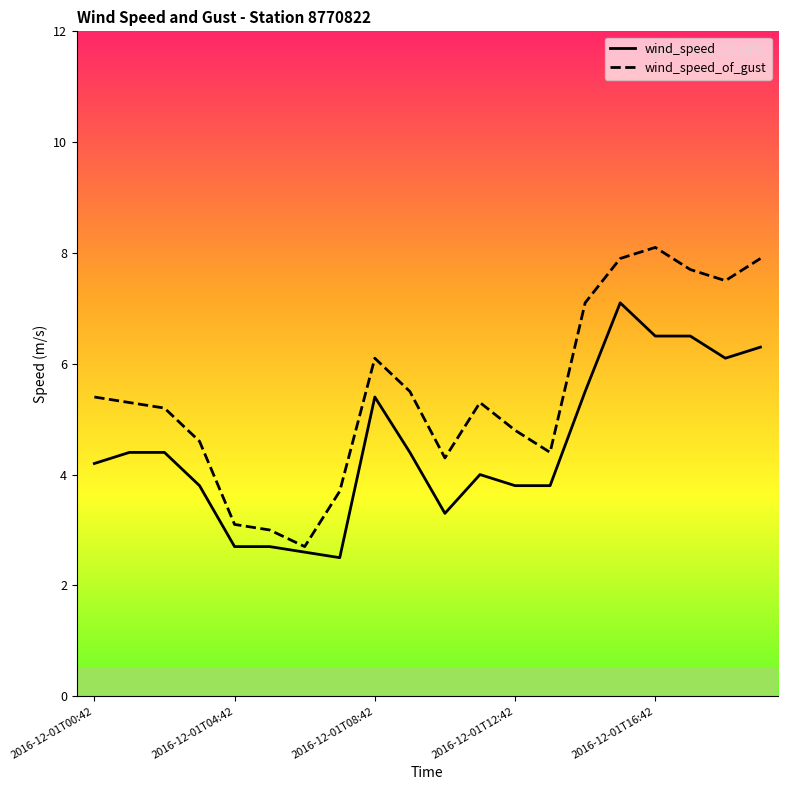

What are all the series names shown in the legend?

wind_speed, wind_speed_of_gust